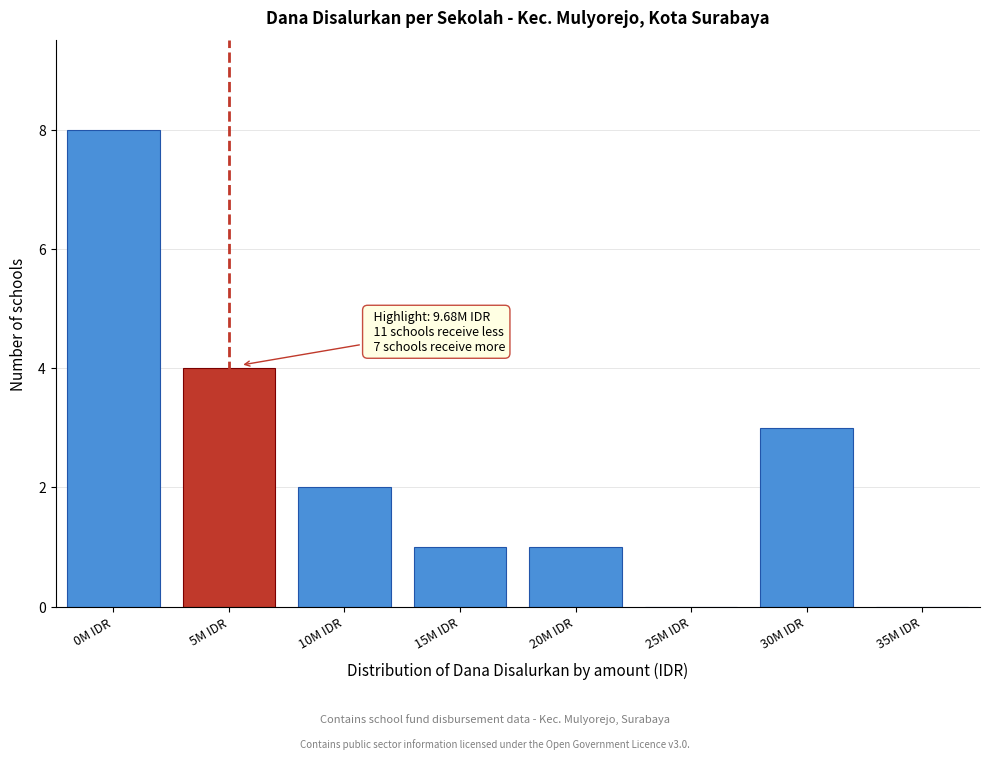

Reading right to left, list all the values displayed in this chart.

35M IDR=0	30M IDR=3	25M IDR=0	20M IDR=1	15M IDR=1	10M IDR=2	5M IDR=4	0M IDR=8